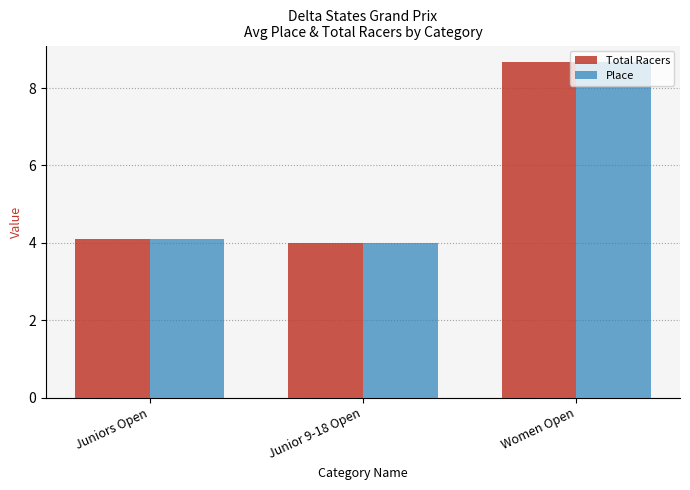

What is the smallest value displayed?

4.0